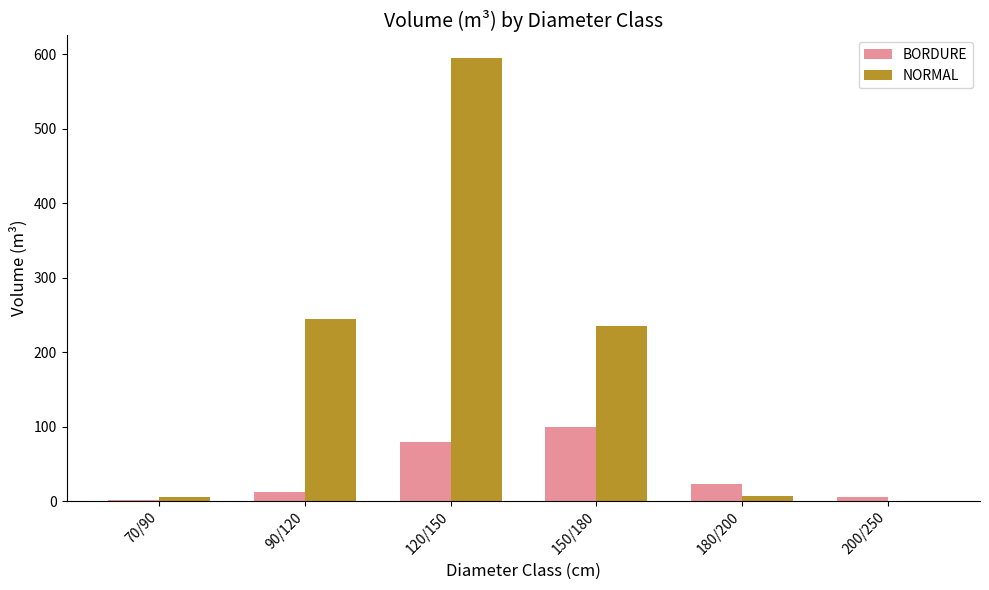

Between 90/120 and 150/180, which series saw the biggest shift?

BORDURE